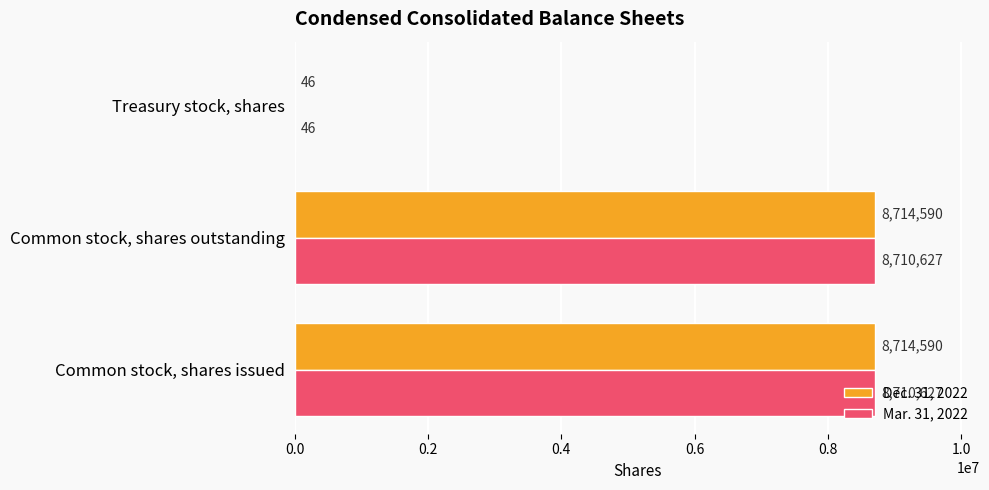

Count the number of categories in the chart.

3